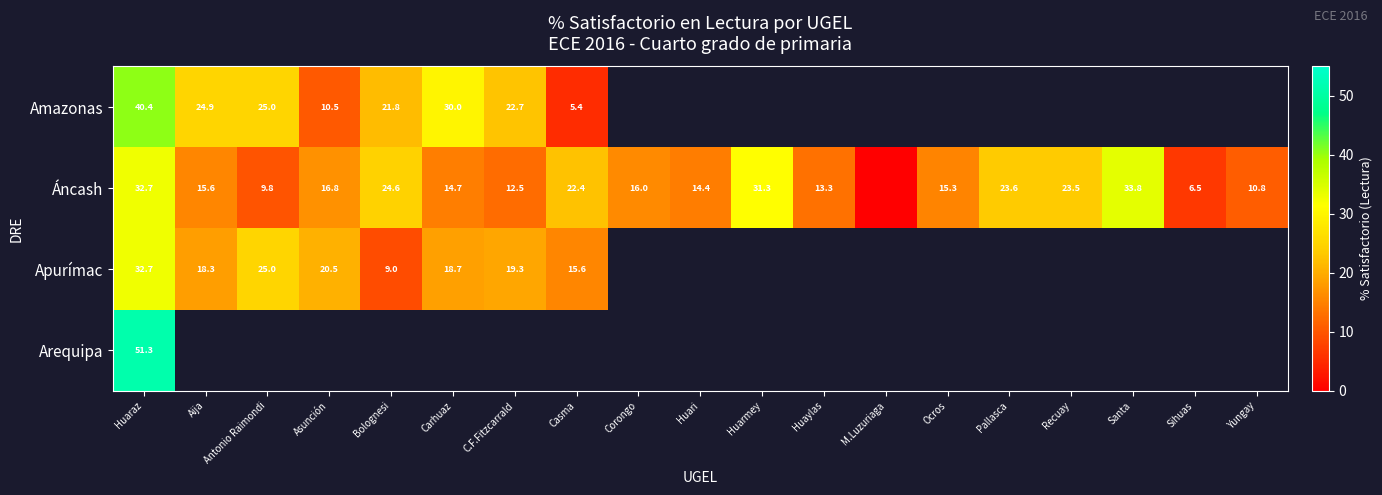

Rank the series by their maximum value, from highest to lowest.

Arequipa, Amazonas, Áncash, Apurímac